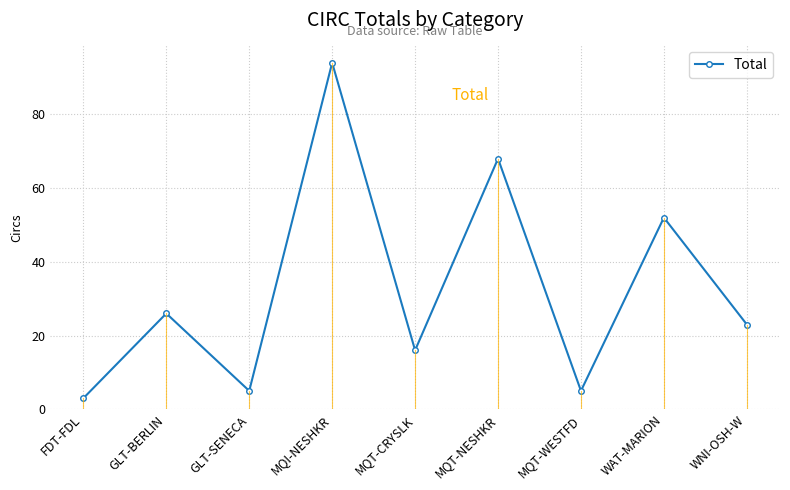

Approximately how many times larger is the value at WNI-OSH-W compared to GLT-BERLIN?

0.9